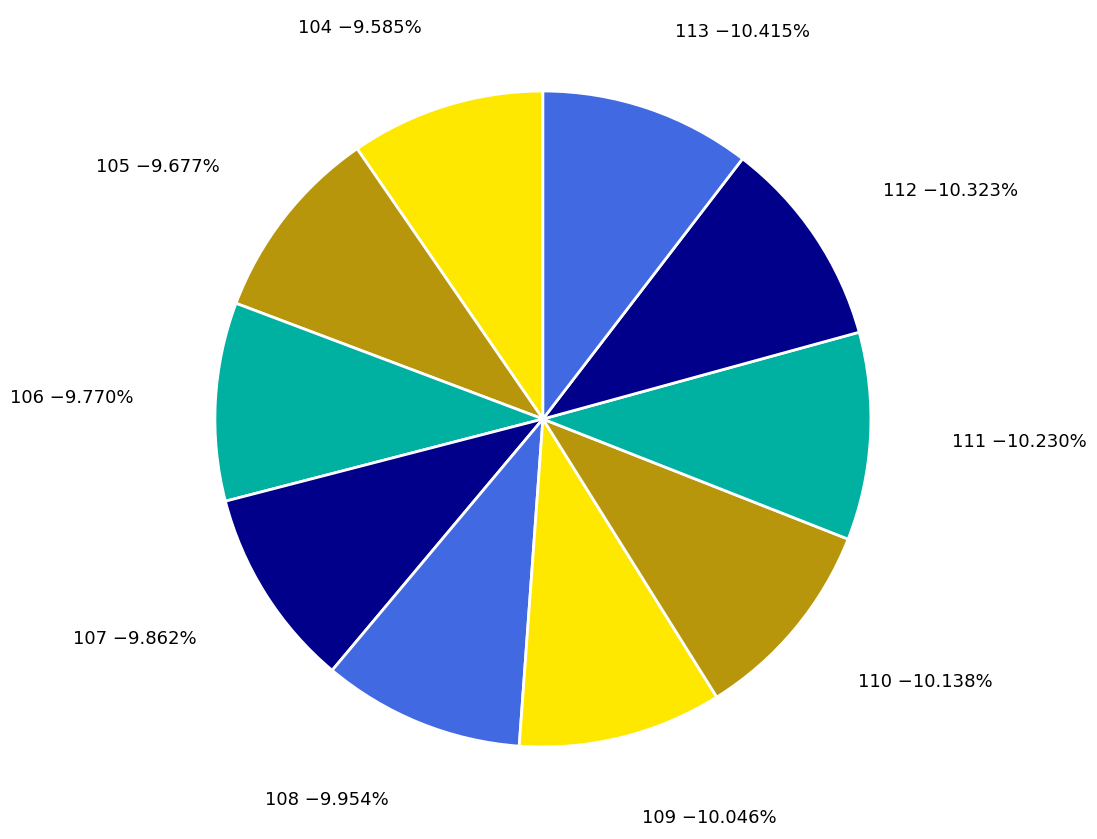

Which slice is the smallest?

104